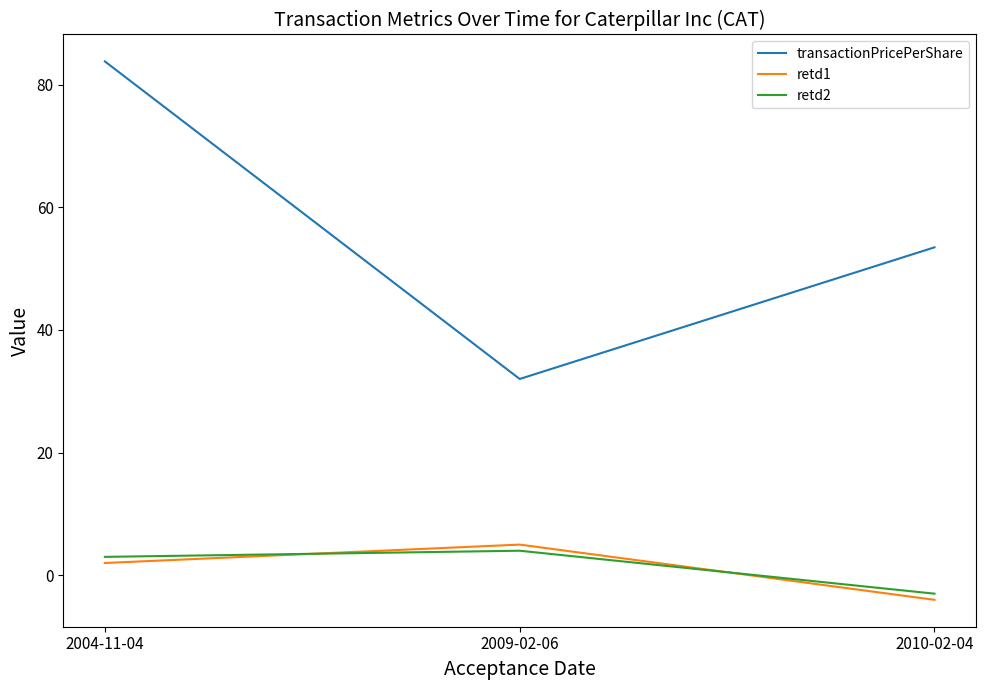

At which category does the chart reach its minimum across all series?

2010-02-04